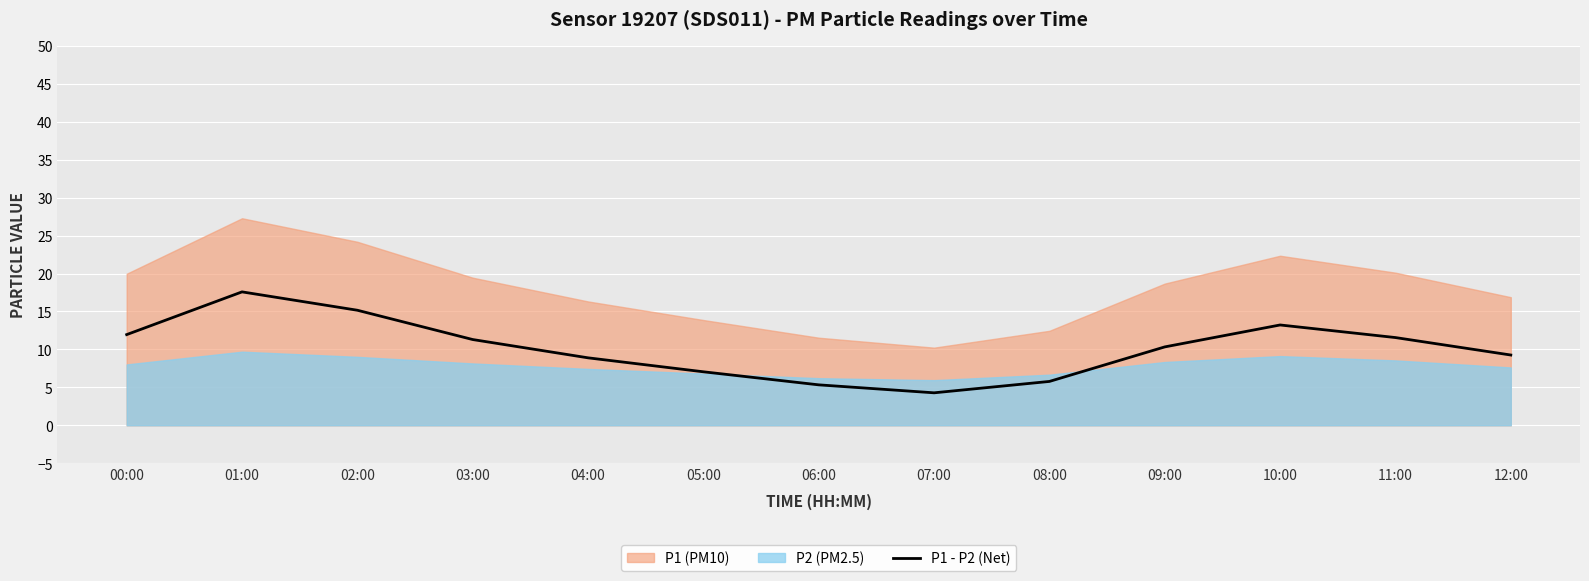

What is the approximate value at 03:00?

11.3